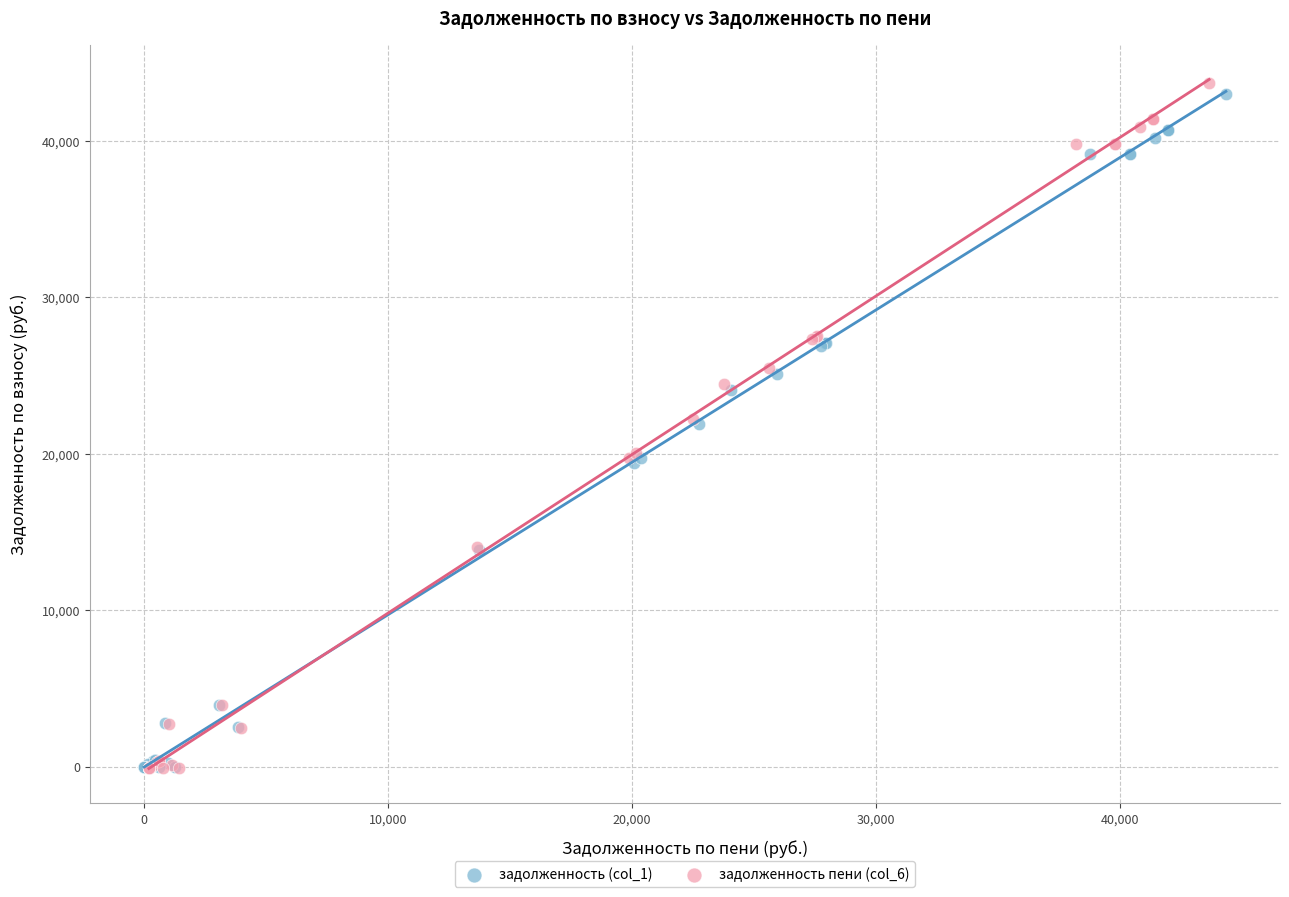

Which series has the widest spread of Y values?

задолженность пени (col_6)